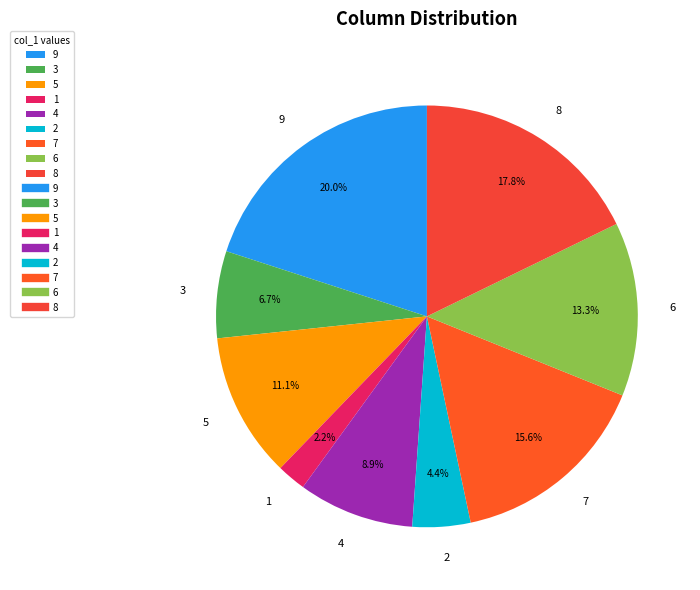

To the nearest percent, what is the average slice percentage?

11%